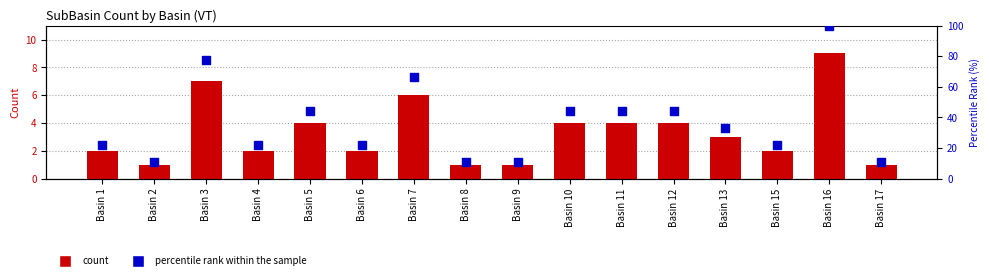

At which category is the sum across all series the highest?

Basin 16